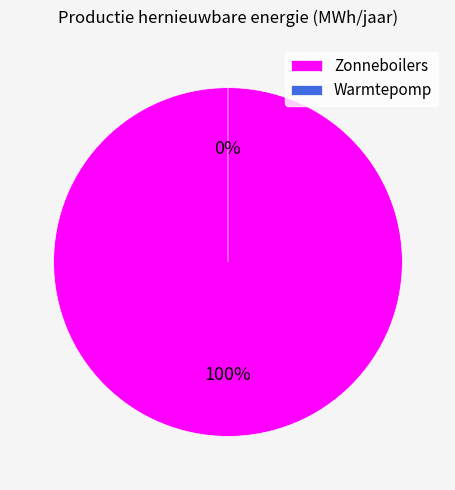

To the nearest percent, what is the difference between the Zonneboilers and Warmtepomp slice percentages?

100%